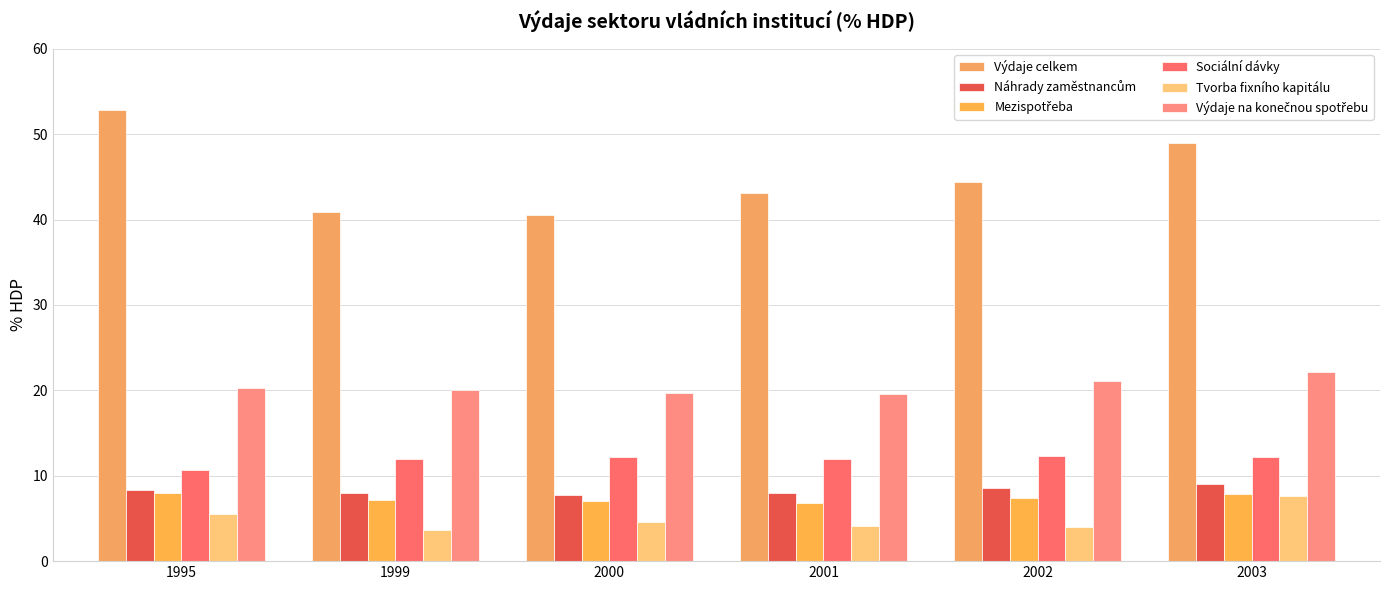

At which label does Náhrady zaměstnancům first exceed 8?

1995